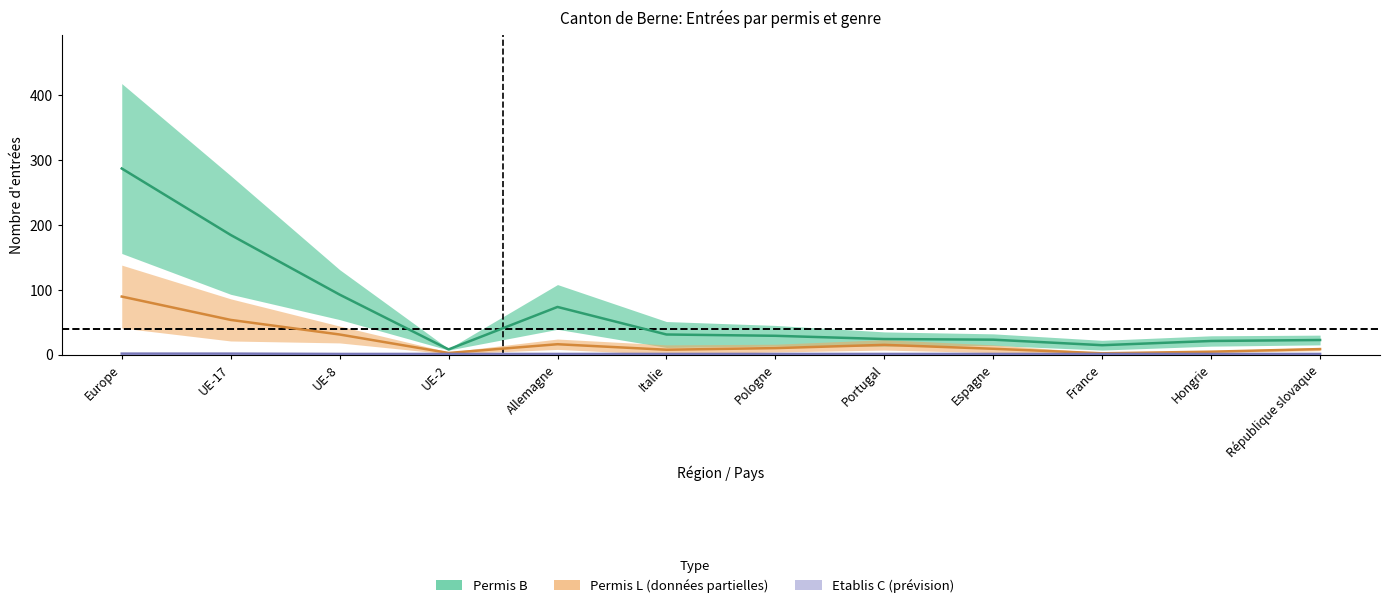

What is the label of the 4th point from the left?

UE-2